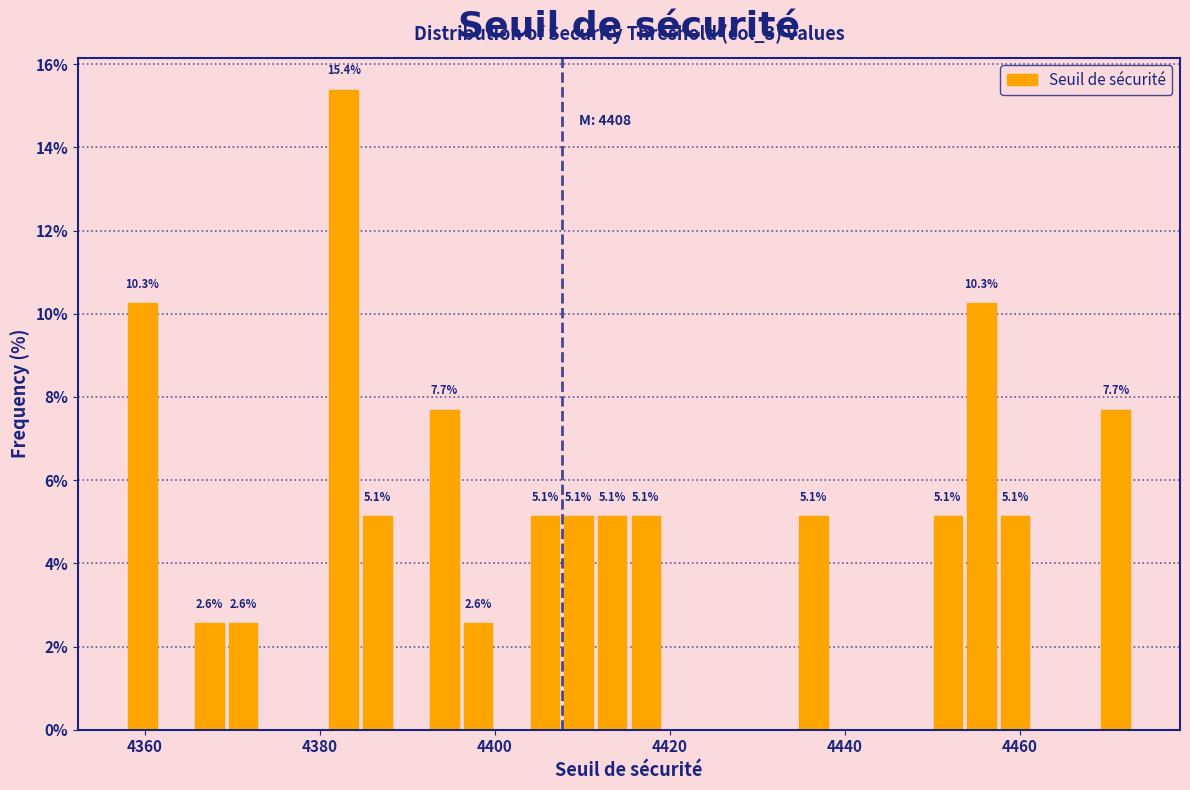

Around what value on the x-axis is the tallest bar? Give the approximate position of its centre, as read against the axis.

4382